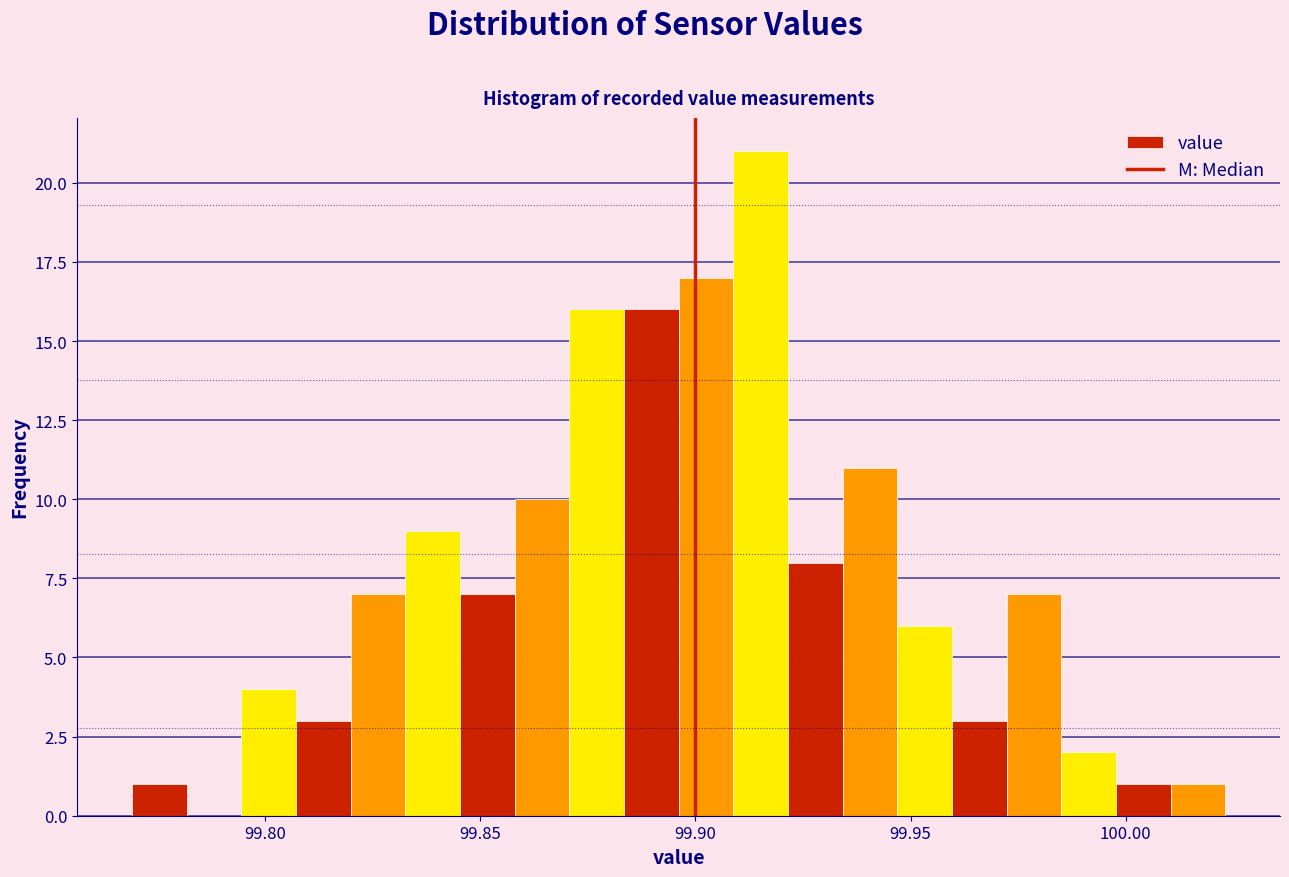

Around what value on the x-axis is the tallest bar? Give the approximate position of its centre, as read against the axis.

99.915